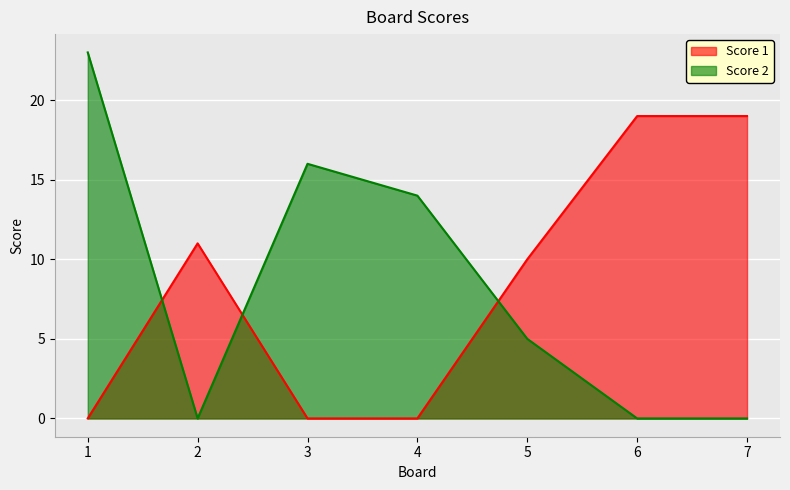

What is the average value of the Score 2 series?

8